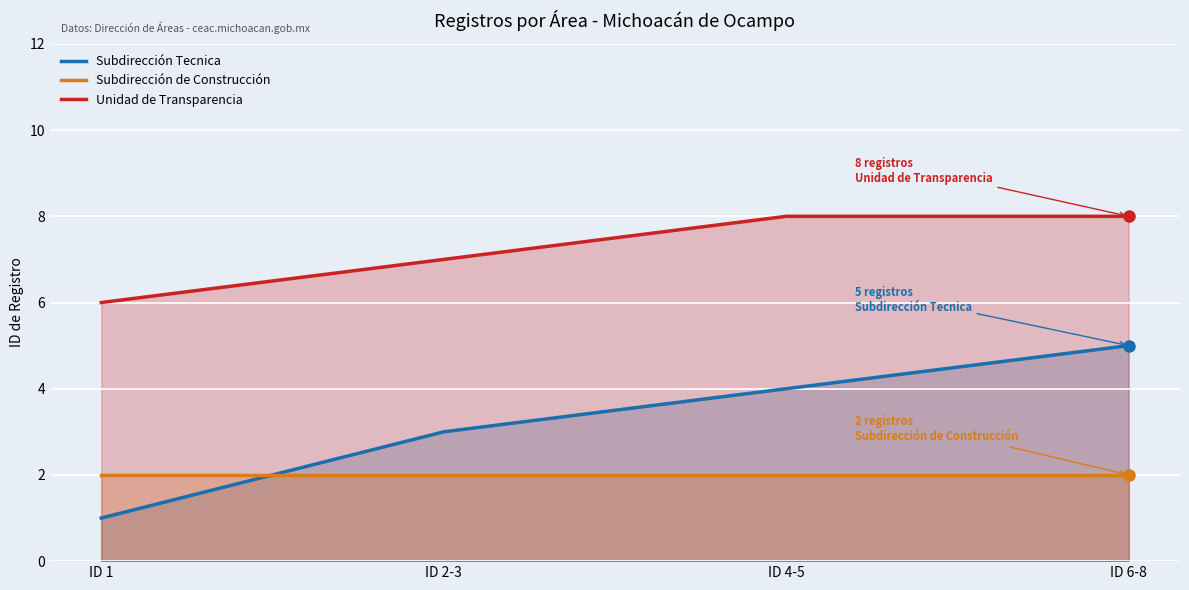

What is the approximate value of Subdirección de Construcción at ID 4-5?

2